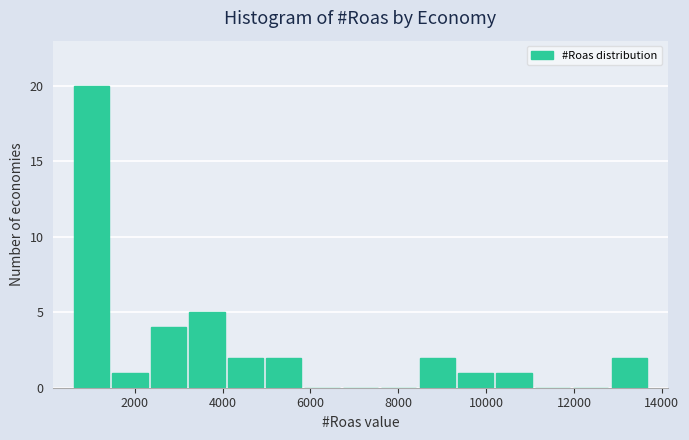

What is the height of the bar covering 10200 to 11000 on the x-axis? Neither the bar edges nor the heights are printed on the chart, so give them approximately, as read against the axes.

1